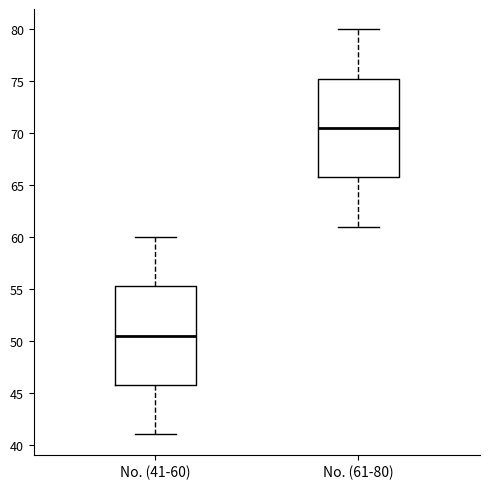

Where does the lower whisker of the box for No. (41-60) end on the y-axis? The values are not printed on the chart, so give them approximately, as read against the axis.

41.0